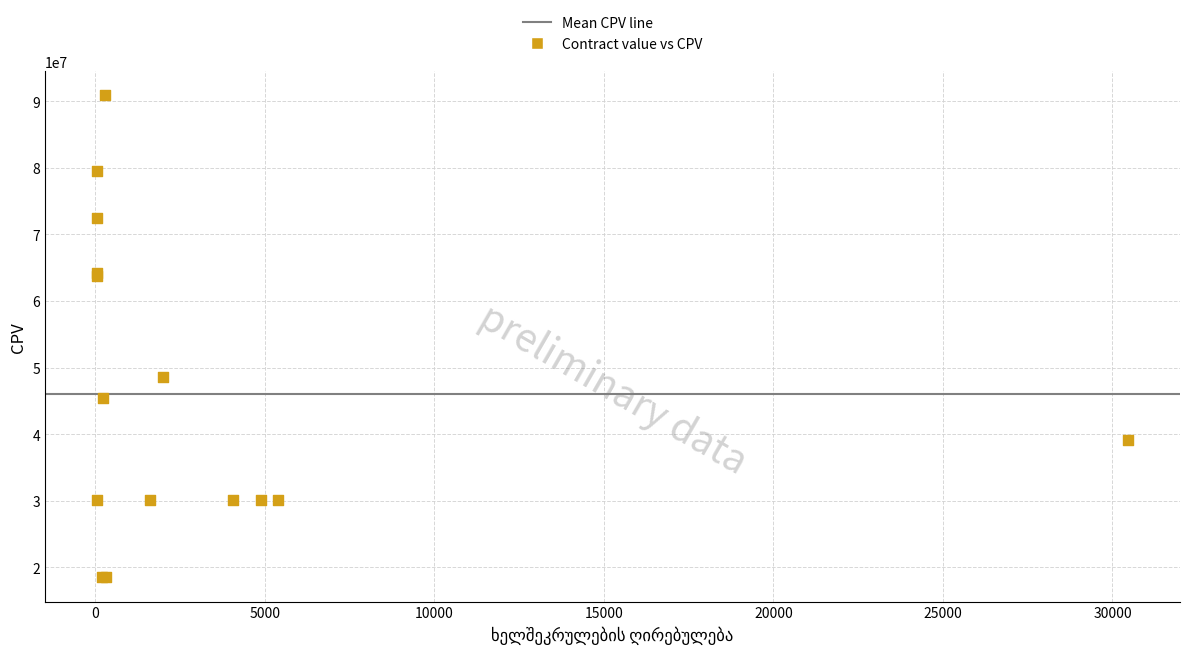

What Y value in the scatter plot is closest to 54700000?

48600000